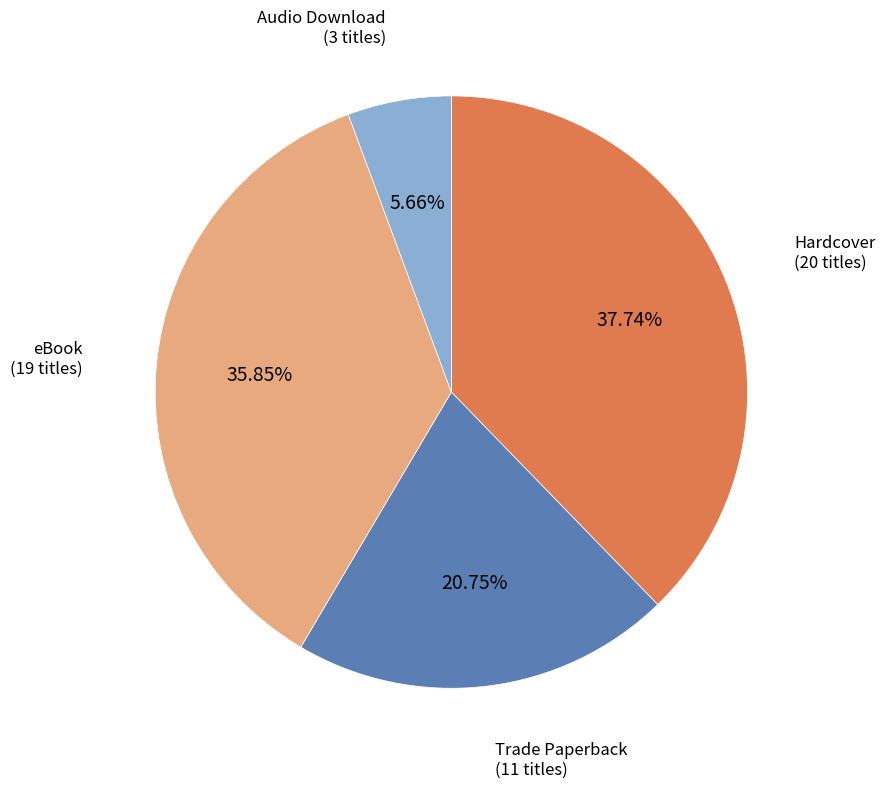

Count the number of slices in the pie.

4